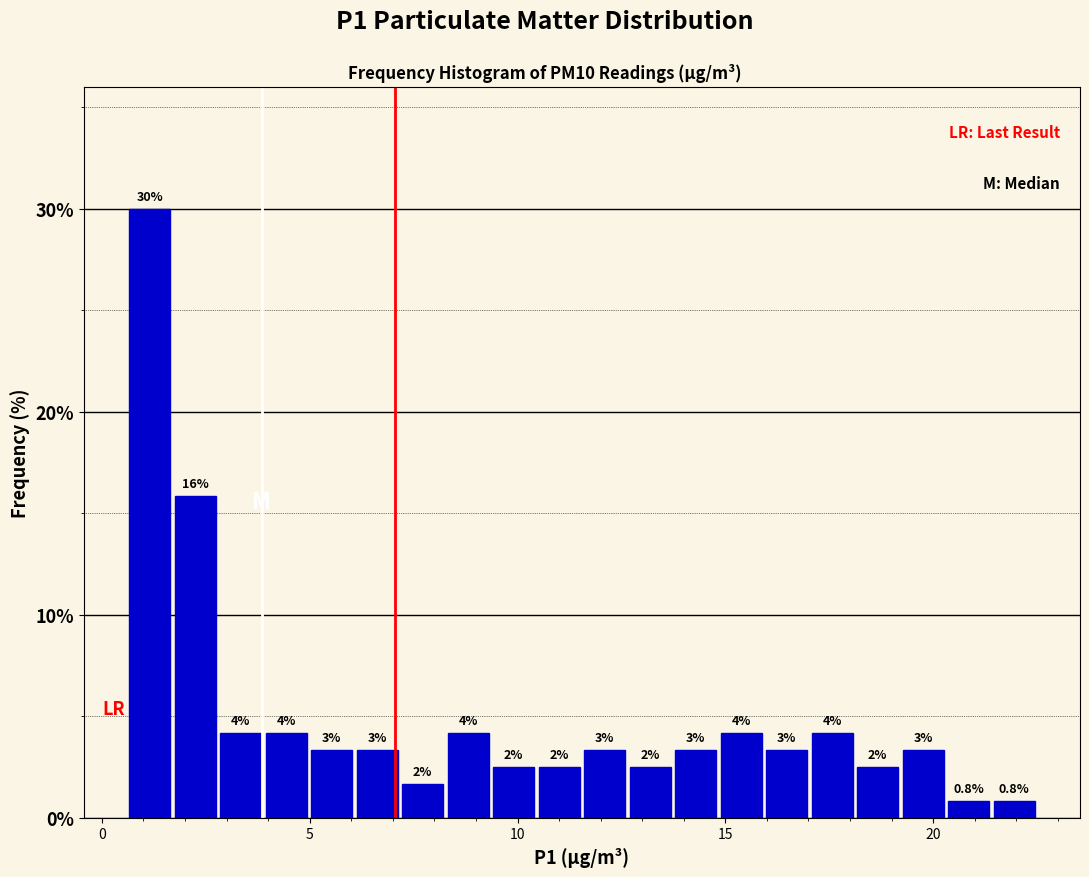

Around what value on the x-axis is the tallest bar? Give the approximate position of its centre, as read against the axis.

1.0